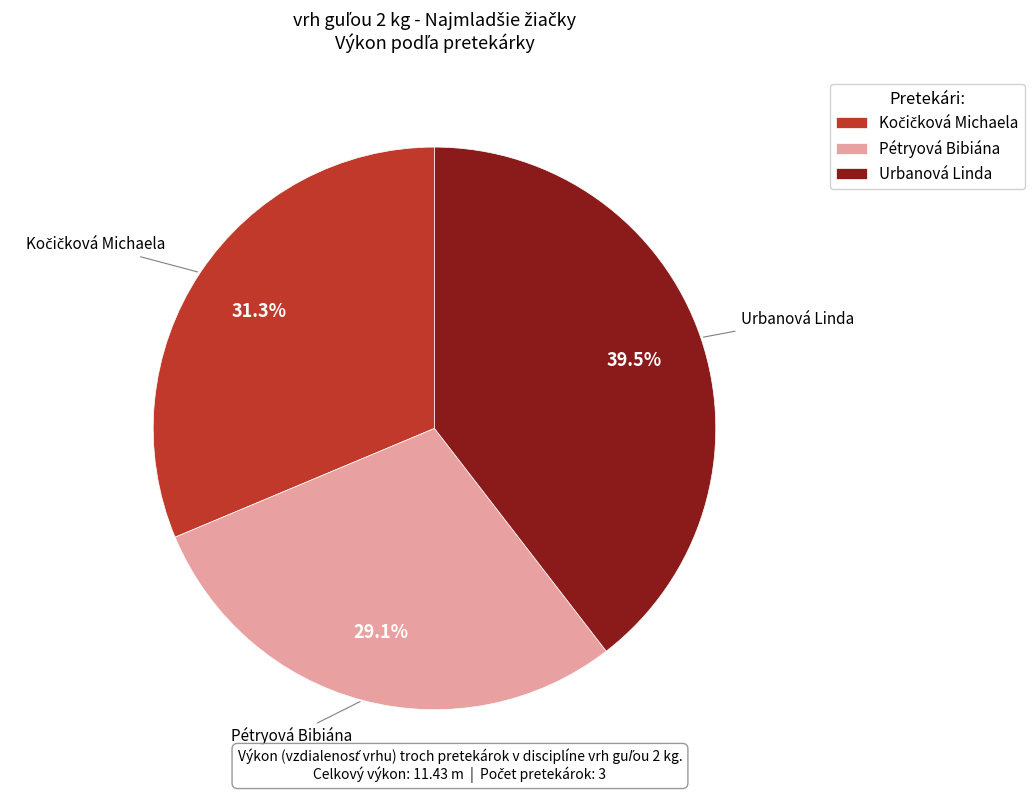

What percentage is NOT represented by Urbanová Linda?

60.5%